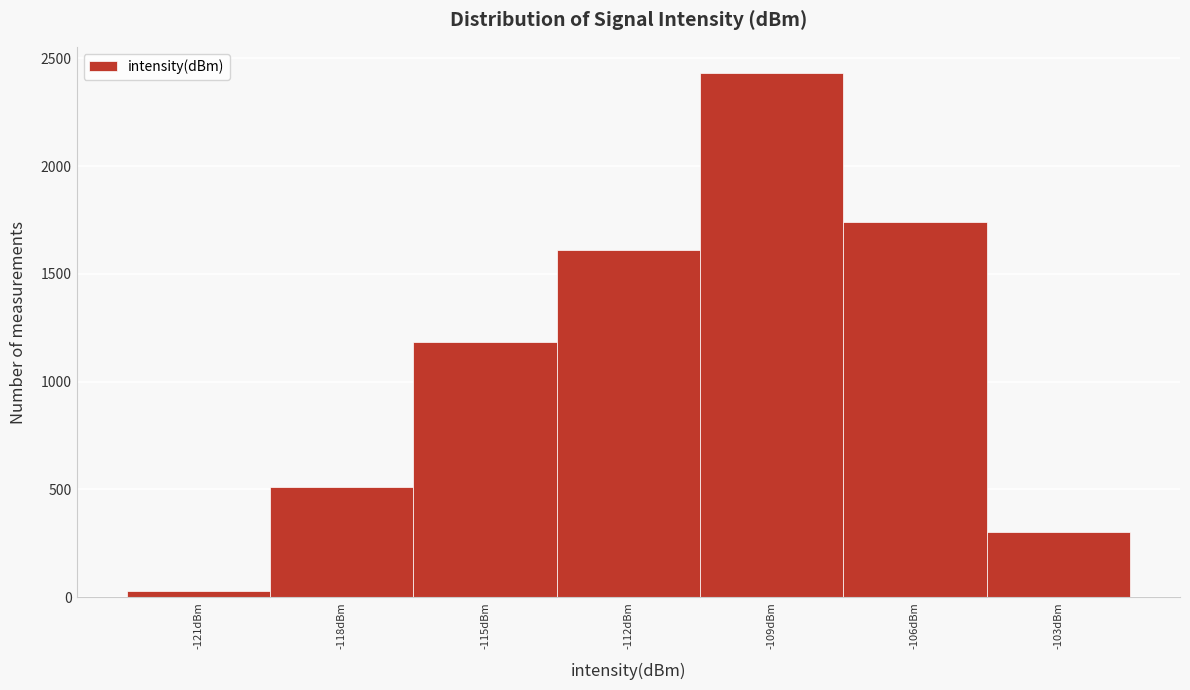

Reading left to right, extract all data points from this chart.

31	511	1182	1611	2432	1742	305